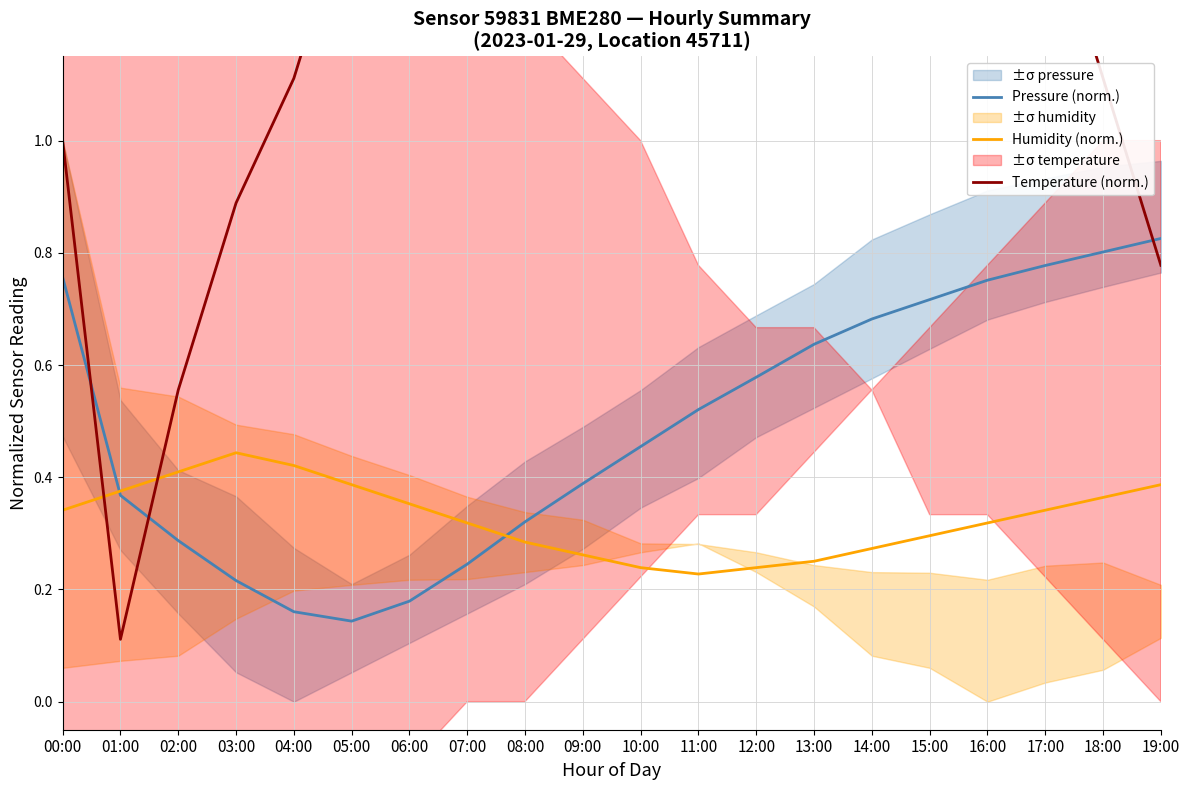

What is the difference between the second highest and second lowest values in the Humidity (norm.) series?

0.2